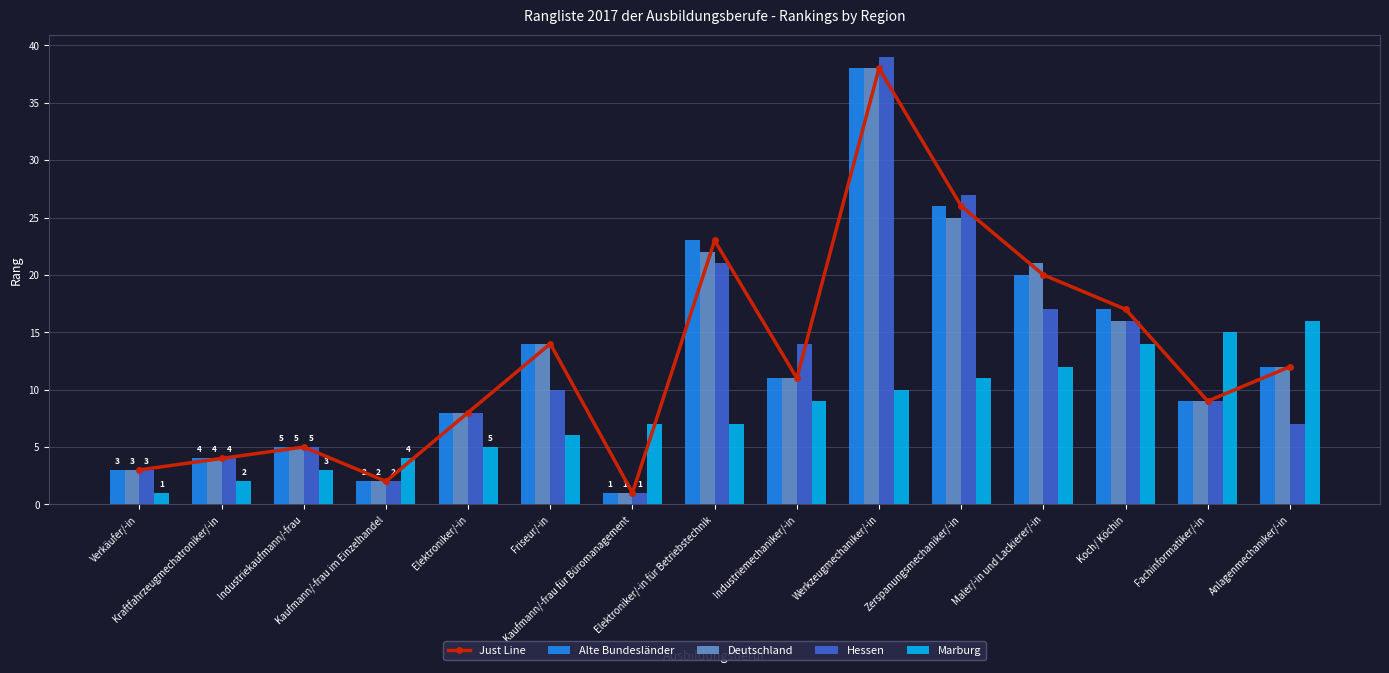

Rank the categories by Hessen value from highest to lowest.

Werkzeugmechaniker/-in, Zerspanungsmechaniker/-in, Elektroniker/-in für Betriebstechnik, Maler/-in und Lackierer/-in, Koch/ Köchin, Industriemechaniker/-in, Friseur/-in, Fachinformatiker/-in, Elektroniker/-in, Anlagenmechaniker/-in, Industriekaufmann/-frau, Kraftfahrzeugmechatroniker/-in, Verkäufer/-in, Kaufmann/-frau im Einzelhandel, Kaufmann/-frau für Büromanagement